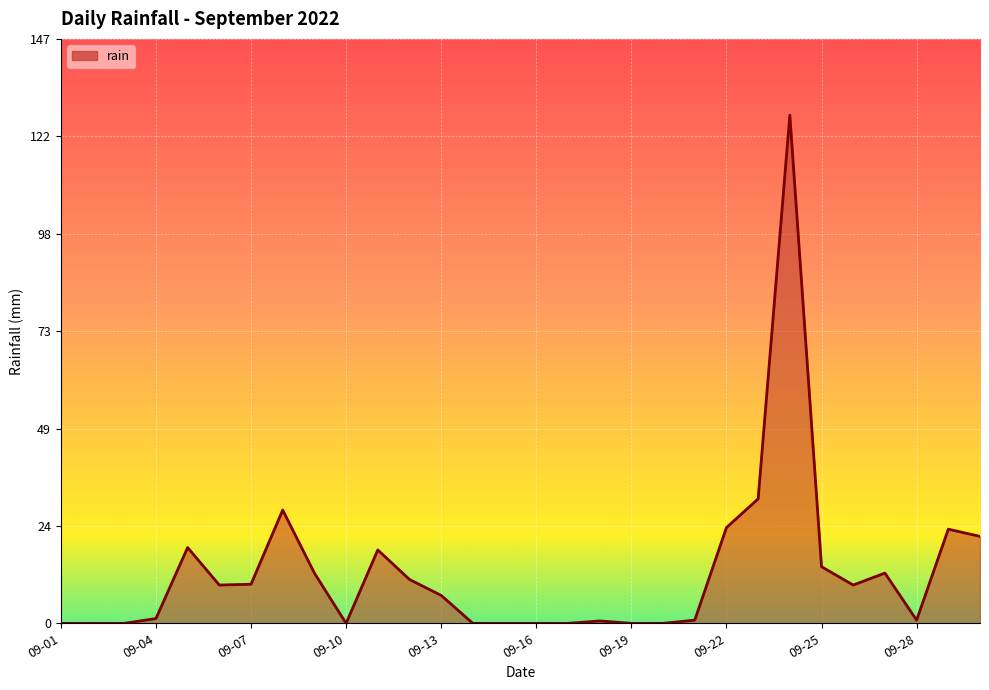

What is the maximum value shown in the chart?

127.4